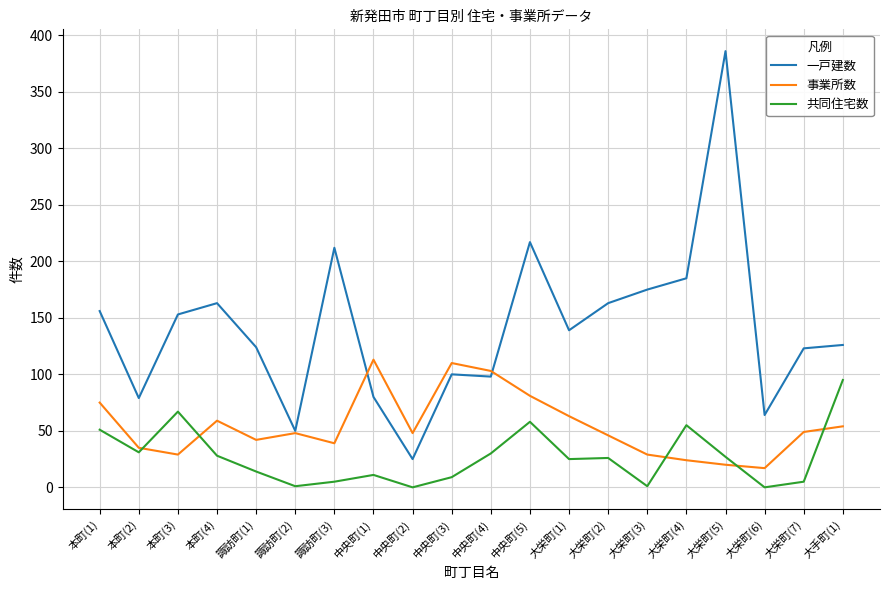

True or false: 共同住宅数 and 一戸建数 cross at least once.

False